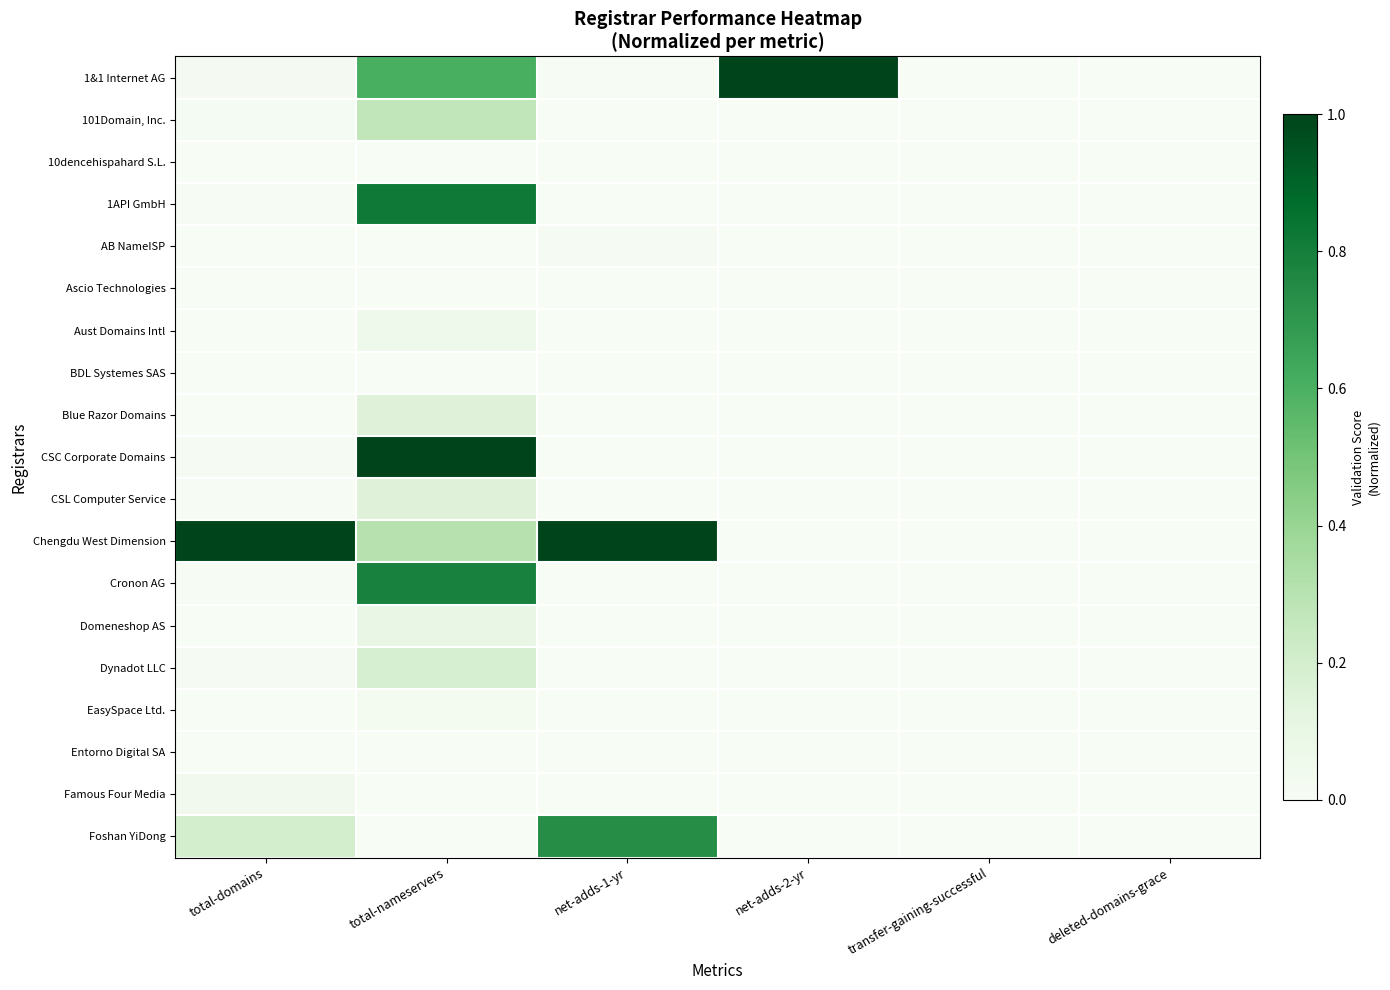

What is the difference between the highest and lowest values at total-domains?

1.0